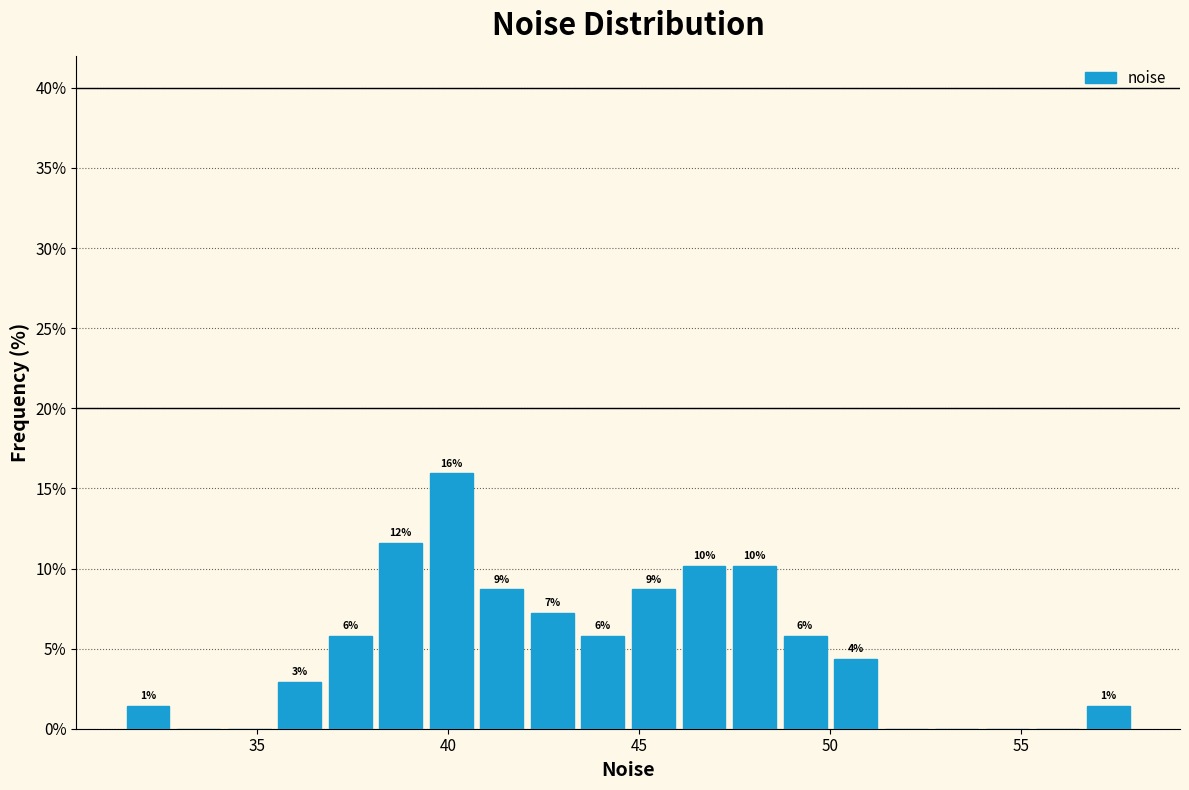

Read against the x-axis, roughly where is the centre of the tallest bar?

40.0